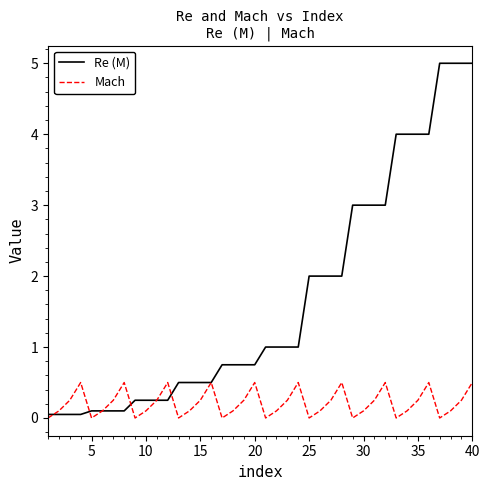

Which series has the largest range (max minus min)?

Re (M)